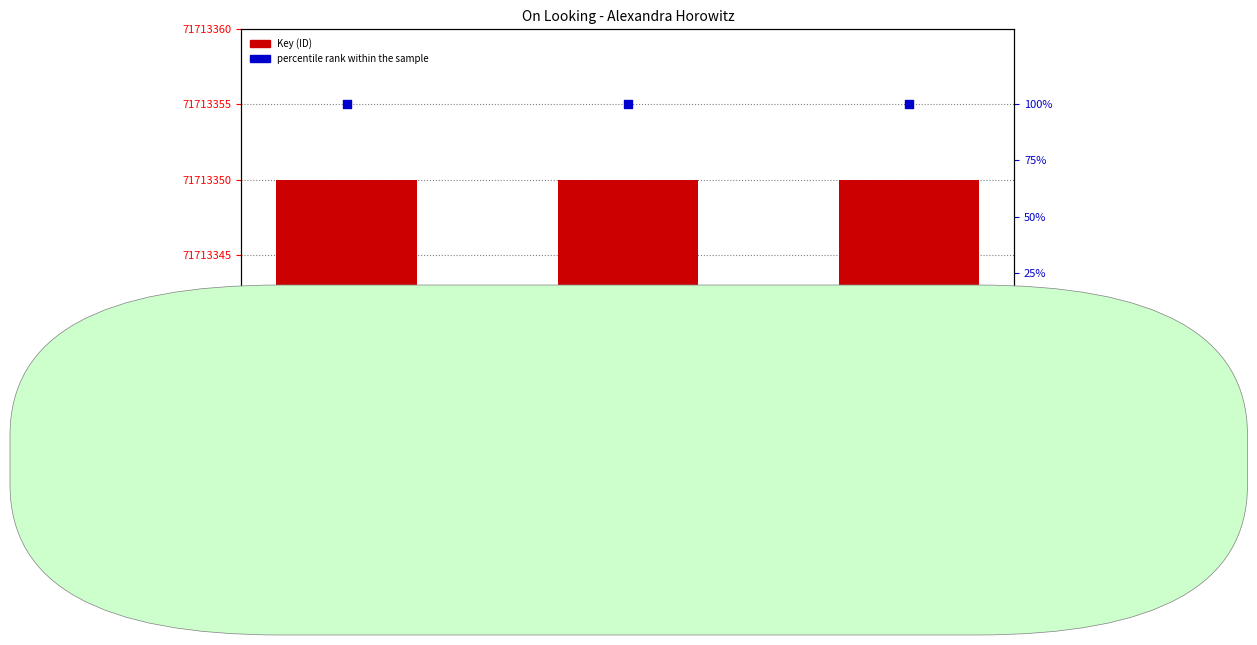

What is the total value across all series at 9781442359345?

71713450